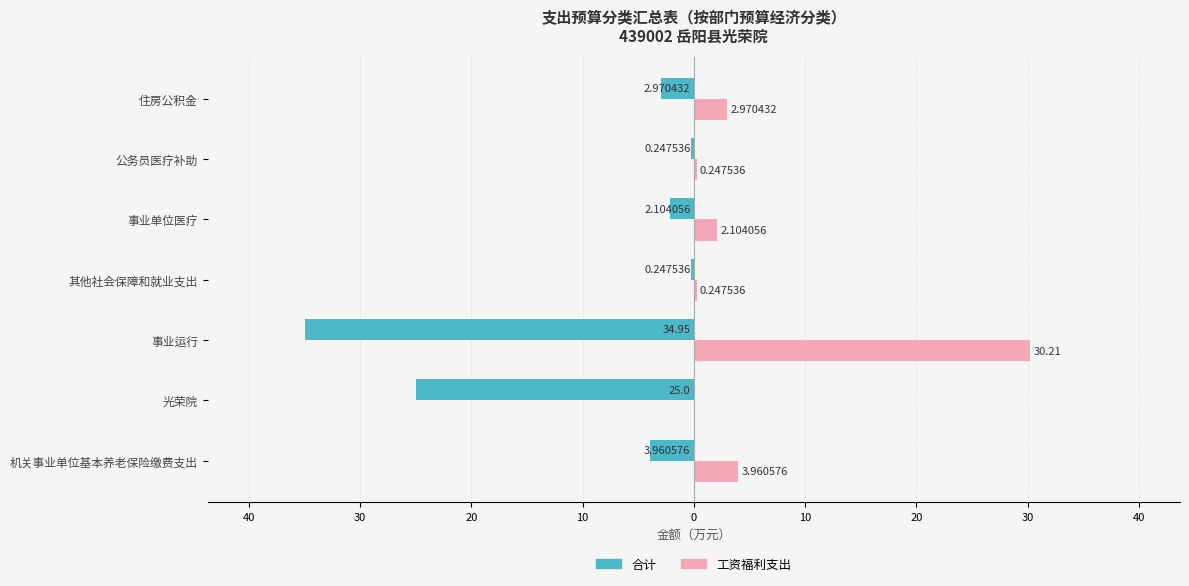

What are all the series names shown in the legend?

合计, 工资福利支出